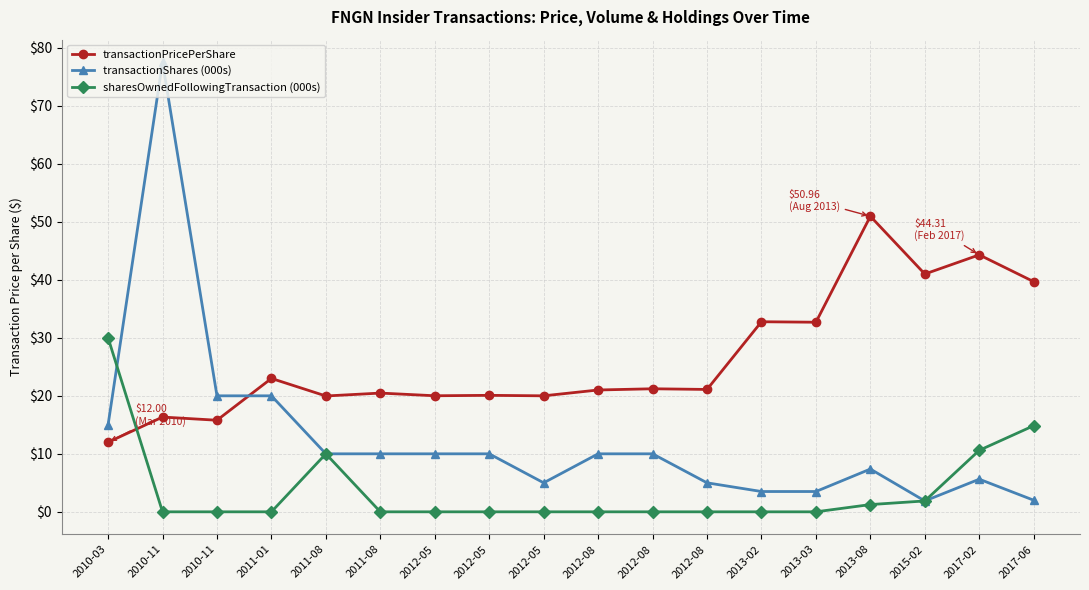

How many lines are shown in the chart?

3